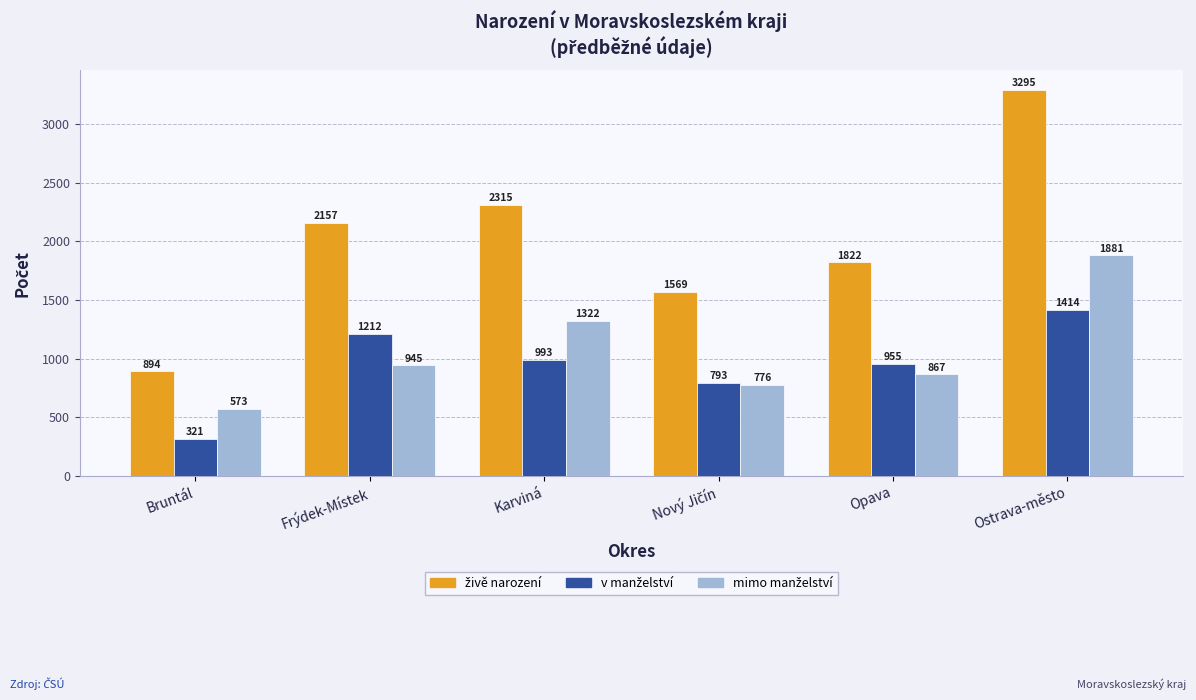

At which category is the sum across all series the highest?

Ostrava-město